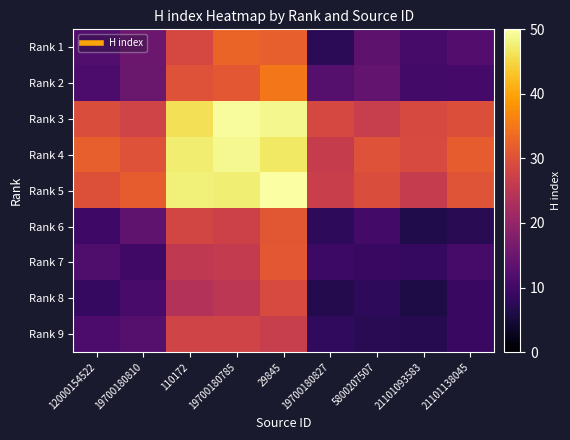

Reading right to left, what are all the values shown in this chart?

Rank 1: 21101138045=12.2	21101093583=10.6	5800207507=13.4	19700180827=7.6	29845=32.2	19700180785=32.7	110172=28.6	19700180810=15.1	12000154522=12.0
Rank 2: 21101138045=10.4	21101093583=10.2	5800207507=13.9	19700180827=12.4	29845=35.1	19700180785=31.2	110172=30.2	19700180810=15.0	12000154522=11.3
Rank 3: 21101138045=29.9	21101093583=28.8	5800207507=26.6	19700180827=28.5	29845=48.8	19700180785=49.5	110172=46.0	19700180810=27.9	12000154522=29.3
Rank 4: 21101138045=31.8	21101093583=29.0	5800207507=30.1	19700180827=26.4	29845=46.8	19700180785=49.0	110172=47.3	19700180810=30.2	12000154522=32.2
Rank 5: 21101138045=30.5	21101093583=26.4	5800207507=29.4	19700180827=26.8	29845=50.0	19700180785=47.6	110172=47.8	19700180810=31.7	12000154522=30.0
Rank 6: 21101138045=7.2	21101093583=6.3	5800207507=10.3	19700180827=8.0	29845=31.0	19700180785=27.4	110172=28.2	19700180810=13.5	12000154522=9.6
Rank 7: 21101138045=10.7	21101093583=8.7	5800207507=9.0	19700180827=9.5	29845=31.2	19700180785=26.0	110172=25.7	19700180810=9.8	12000154522=11.6
Rank 8: 21101138045=9.1	21101093583=6.0	5800207507=7.9	19700180827=6.8	29845=29.0	19700180785=25.2	110172=23.8	19700180810=10.9	12000154522=8.8
Rank 9: 21101138045=9.0	21101093583=7.0	5800207507=7.3	19700180827=8.1	29845=26.7	19700180785=27.8	110172=27.9	19700180810=12.3	12000154522=11.3